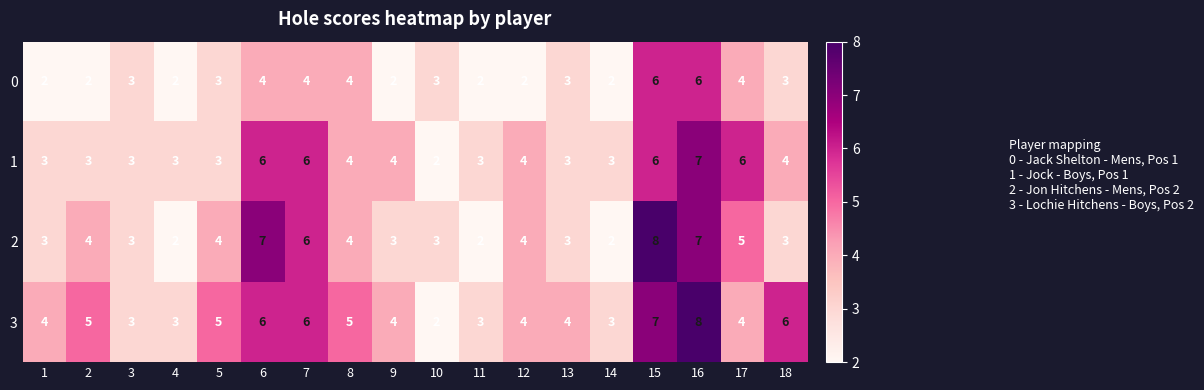

What is the total value across all series at 4?

10